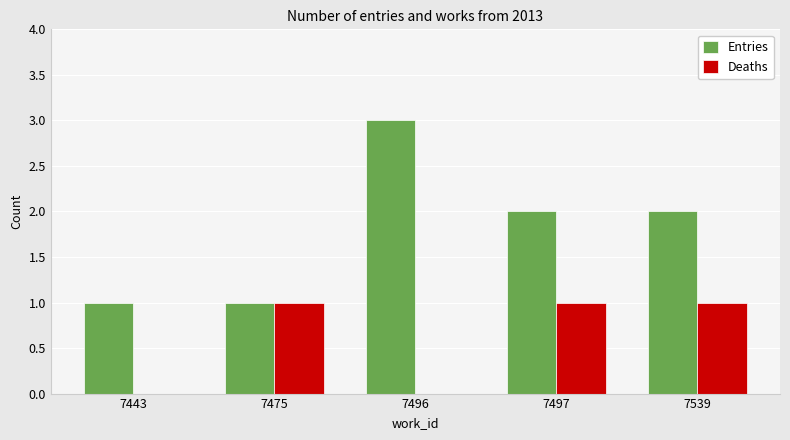

How many categories are shown in the chart?

5